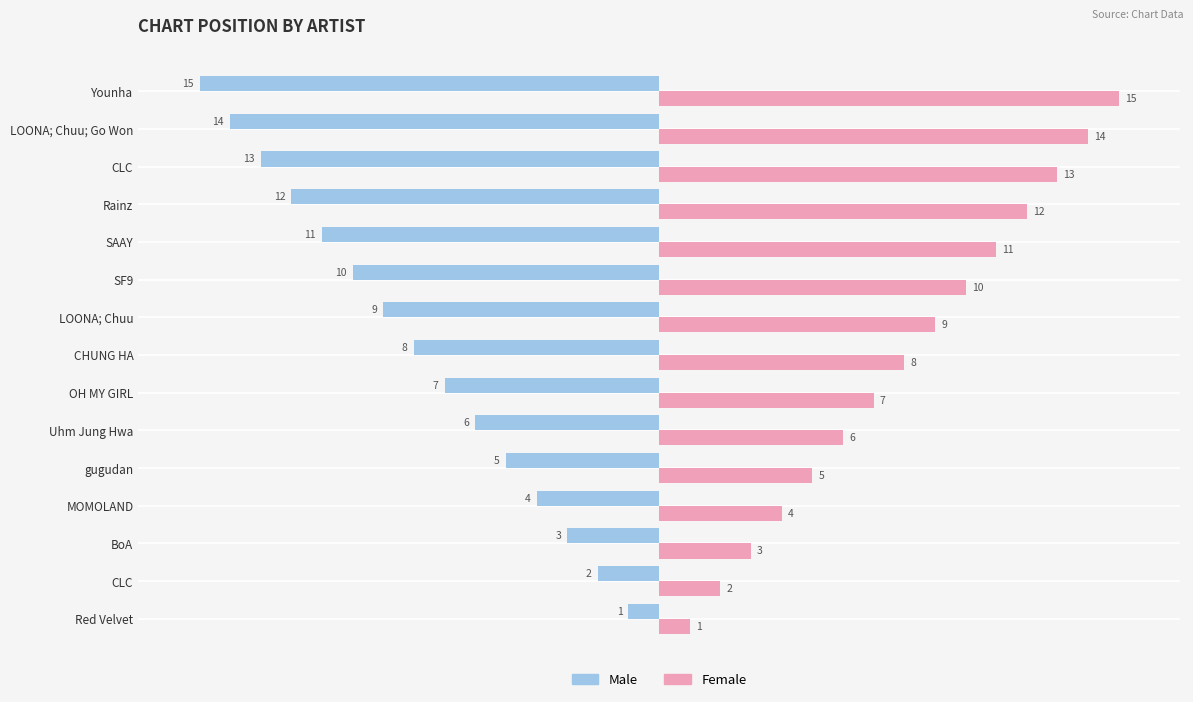

What are all the series names shown in the legend?

Male, Female